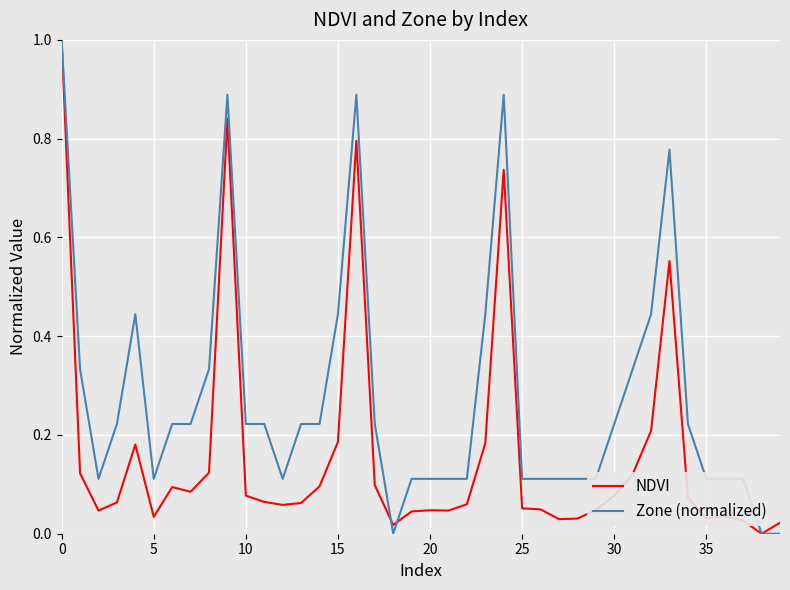

List the series in order of their overall mean, lowest first.

NDVI, Zone (normalized)